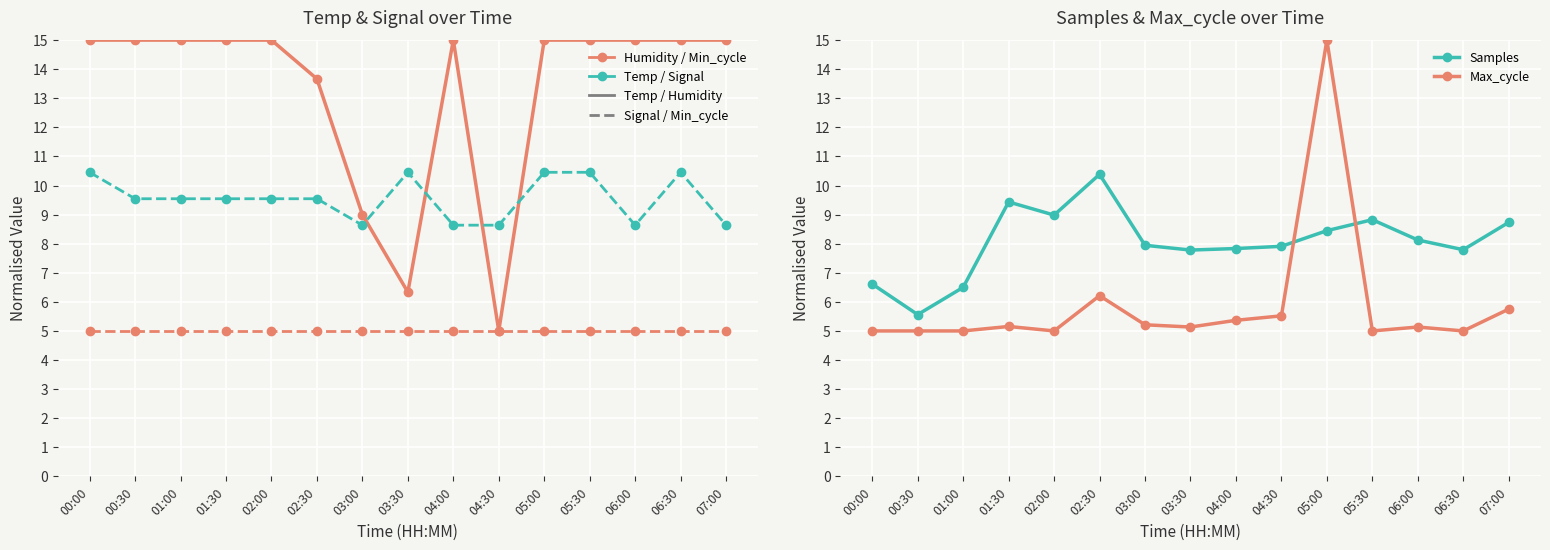

What is the total value across all series at 02:00?

61.5